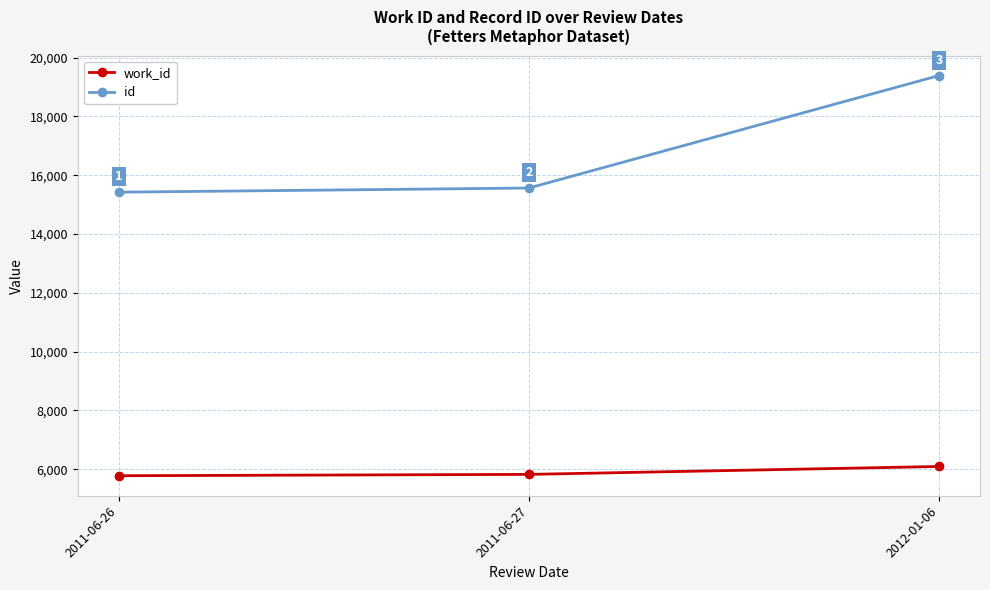

At which category does the chart reach its peak across all series?

2012-01-06